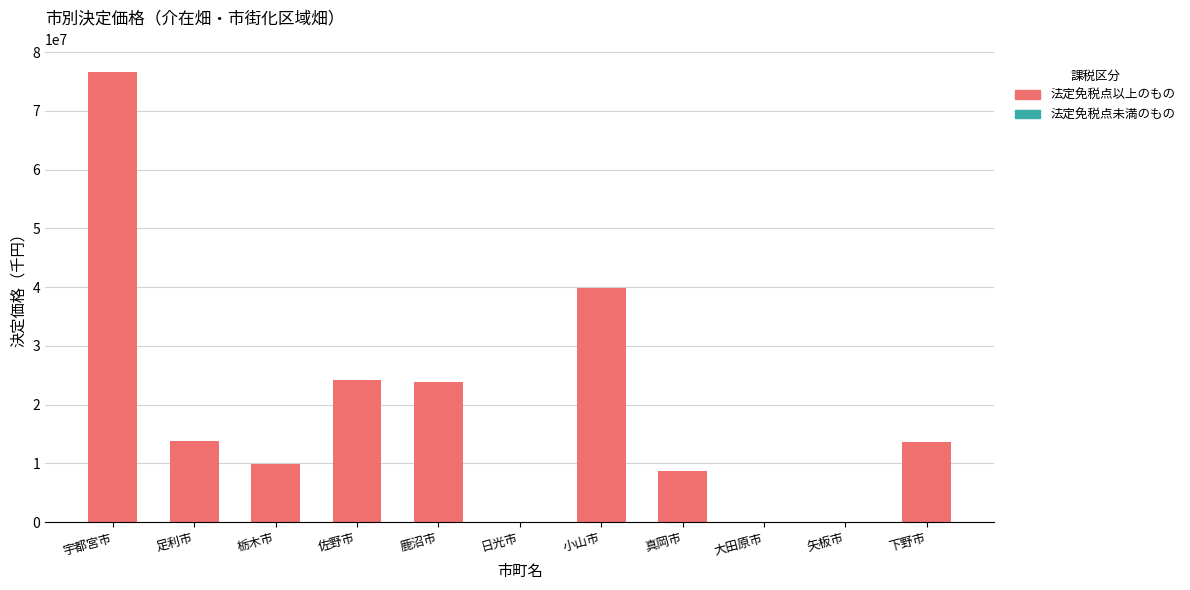

What are all the series names shown in the legend?

法定免税点以上のもの, 法定免税点未満のもの